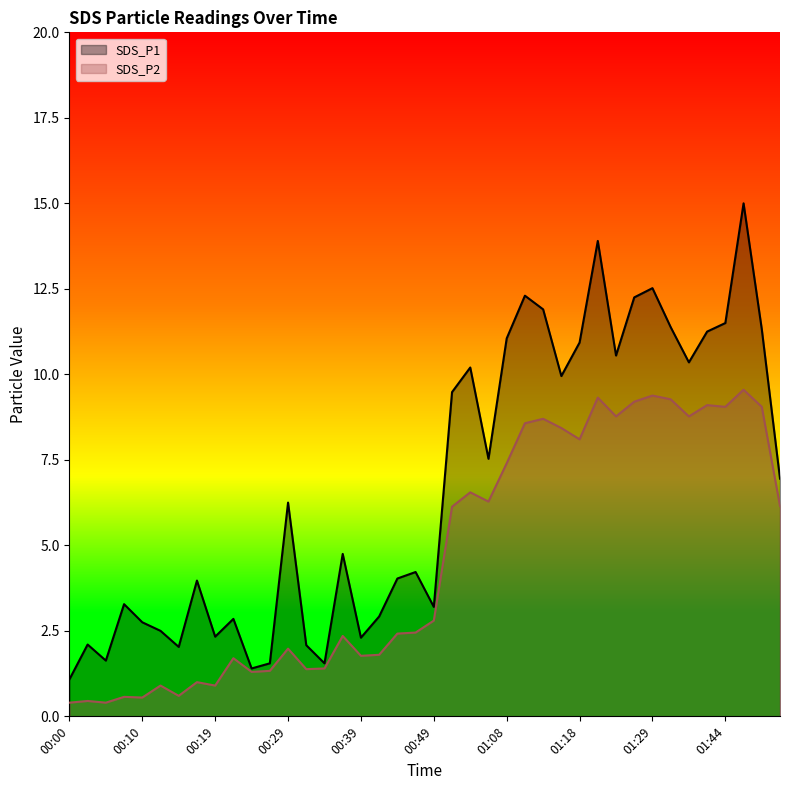

List the series in order of their overall mean, highest first.

SDS_P1, SDS_P2